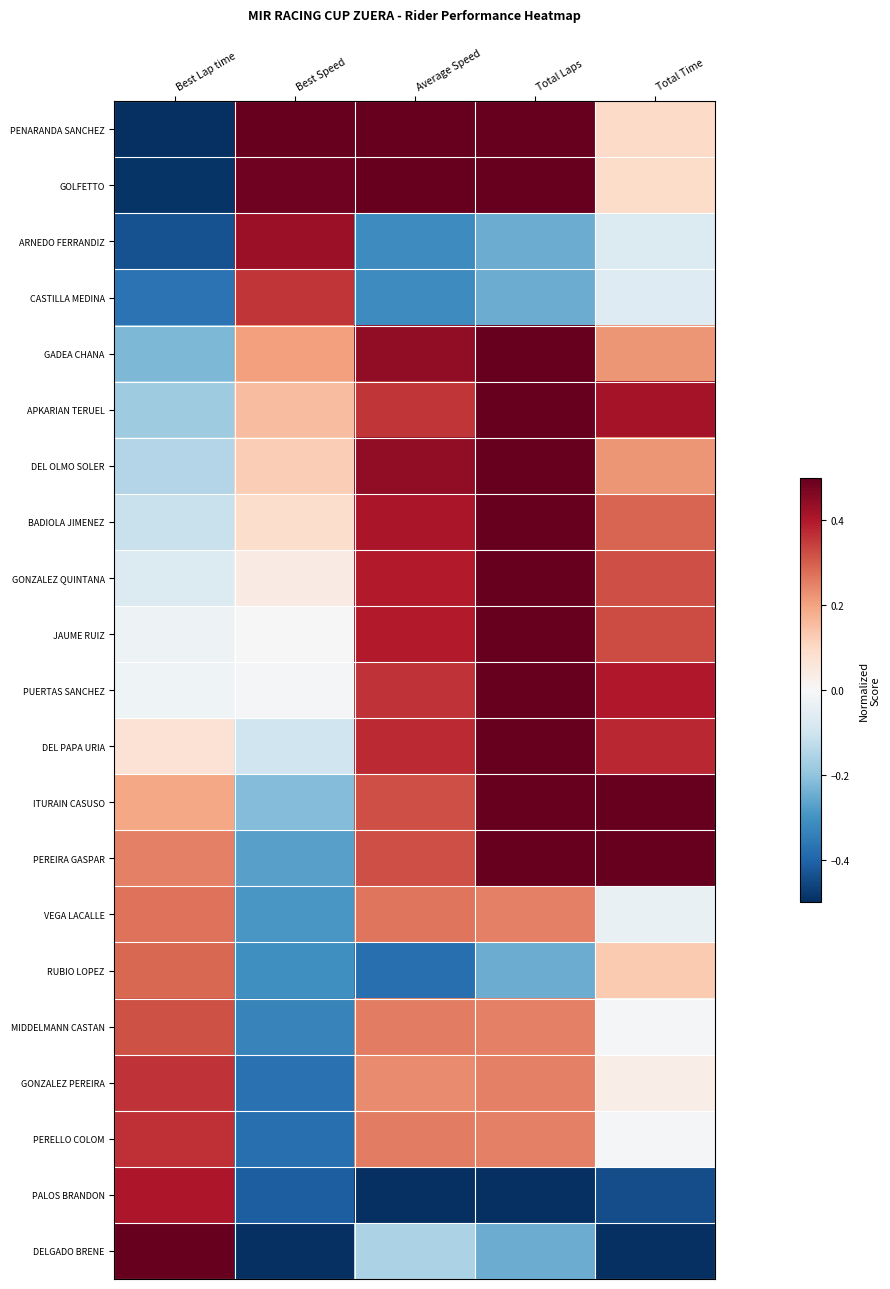

At how many categories does at least one series exceed 0?

5